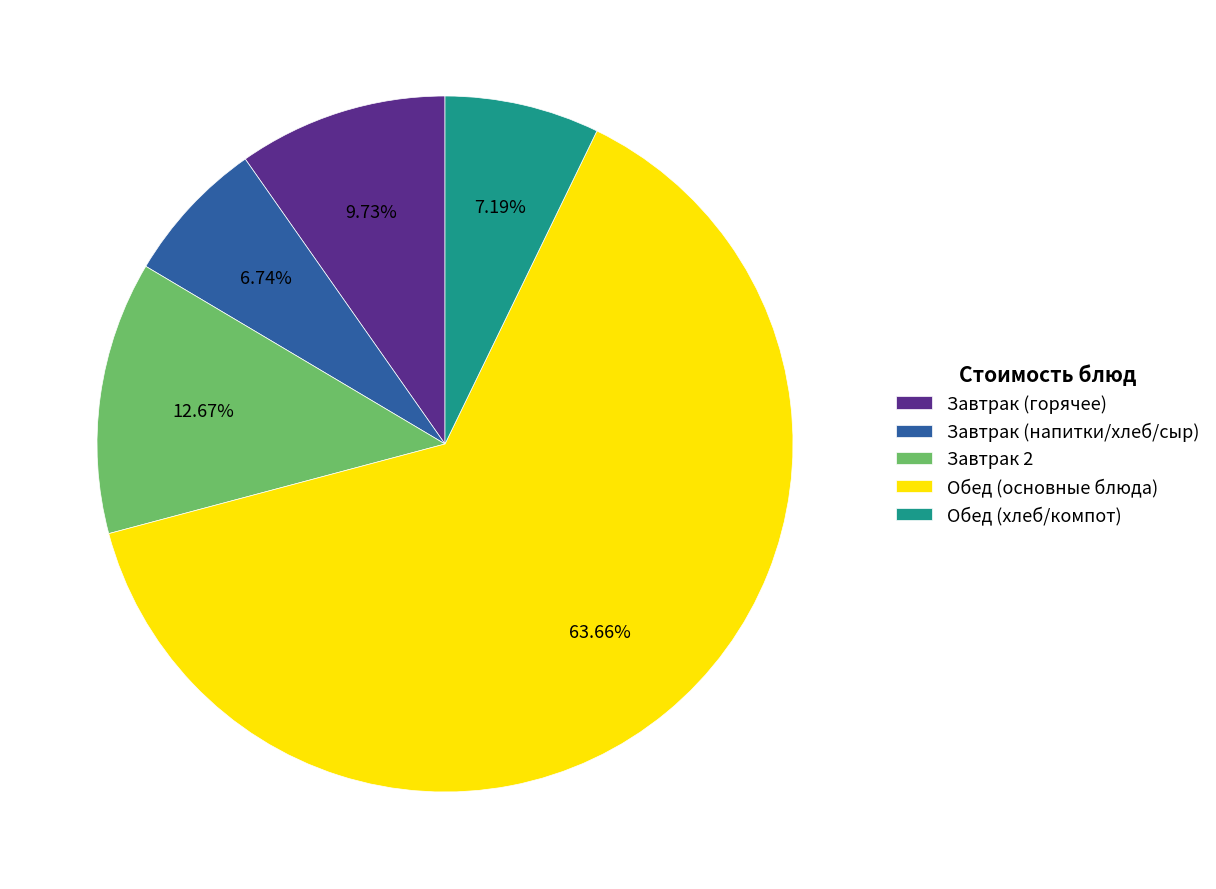

Which category has the biggest portion of the pie?

Обед (основные блюда)